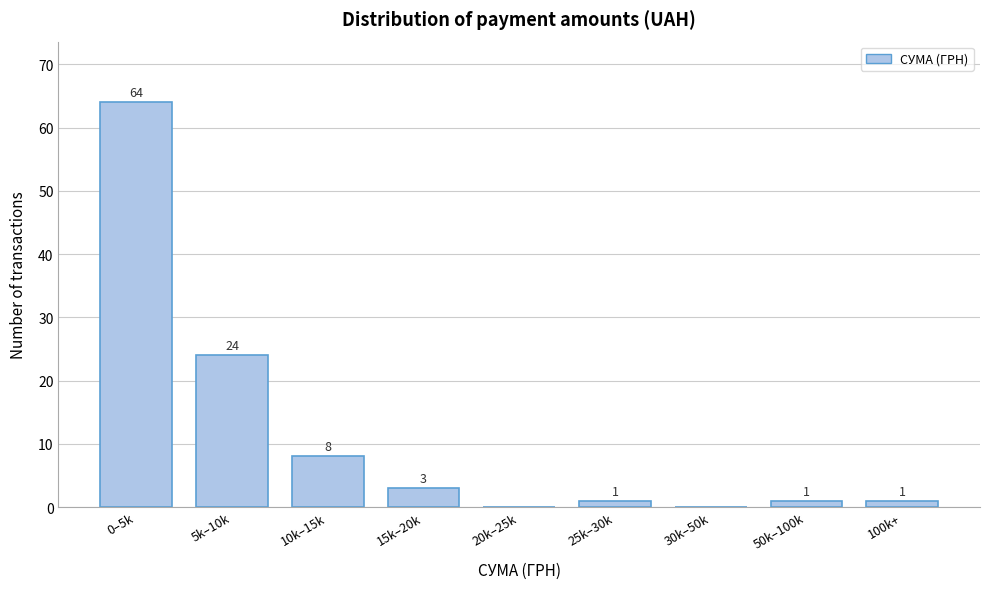

Reading left to right, what are all the values shown in this chart?

0–5k=64	5k–10k=24	10k–15k=8	15k–20k=3	20k–25k=0	25k–30k=1	30k–50k=0	50k–100k=1	100k+=1